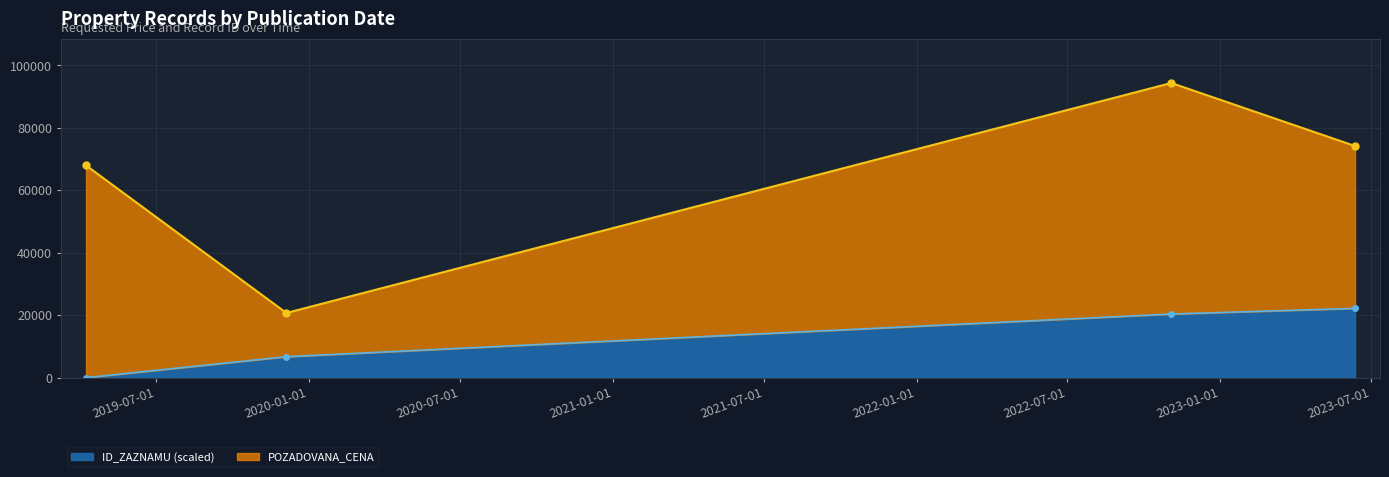

Rank the categories by value from highest to lowest.

2023-06-12, 2022-11-03, 2019-12-05, 2019-04-08